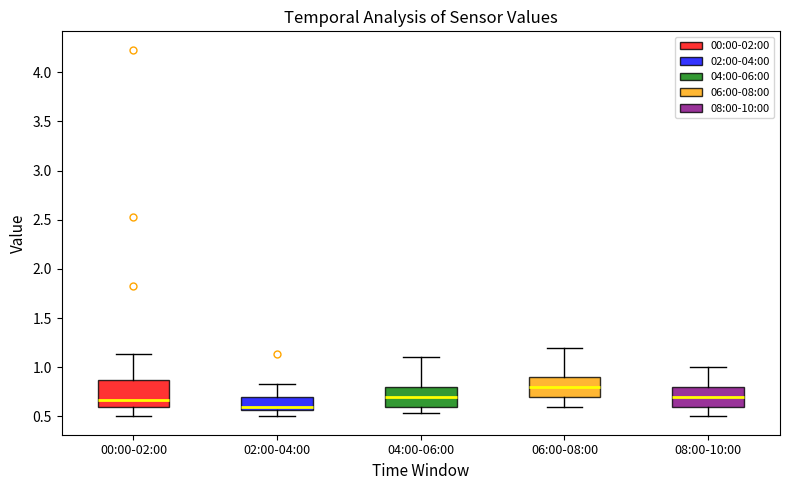

Reading left to right, transcribe this box plot: for each box, give where its median line is, the range the box spans, and where its two whiskers end, as read against the y-axis. The values are not printed on the chart, so give them approximately, as read against the axis.

00:00-02:00: median 0.65, box 0.60 to 0.90, whiskers 0.50 to 1.15
02:00-04:00: median 0.60, box 0.55 to 0.70, whiskers 0.50 to 0.85
04:00-06:00: median 0.70, box 0.60 to 0.80, whiskers 0.55 to 1.10
06:00-08:00: median 0.80, box 0.70 to 0.90, whiskers 0.60 to 1.20
08:00-10:00: median 0.70, box 0.60 to 0.80, whiskers 0.50 to 1.00